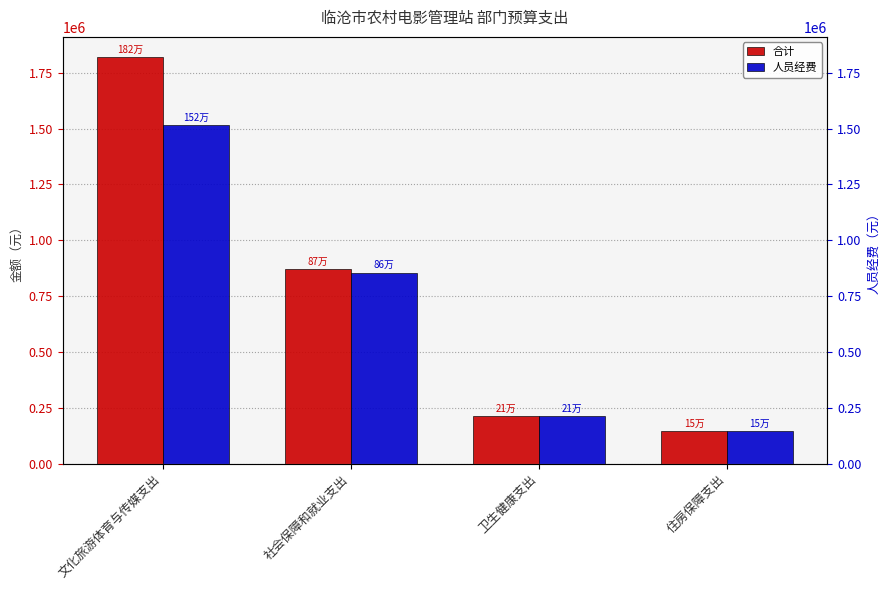

What is the highest value of the 人员经费 series?

1516687.6